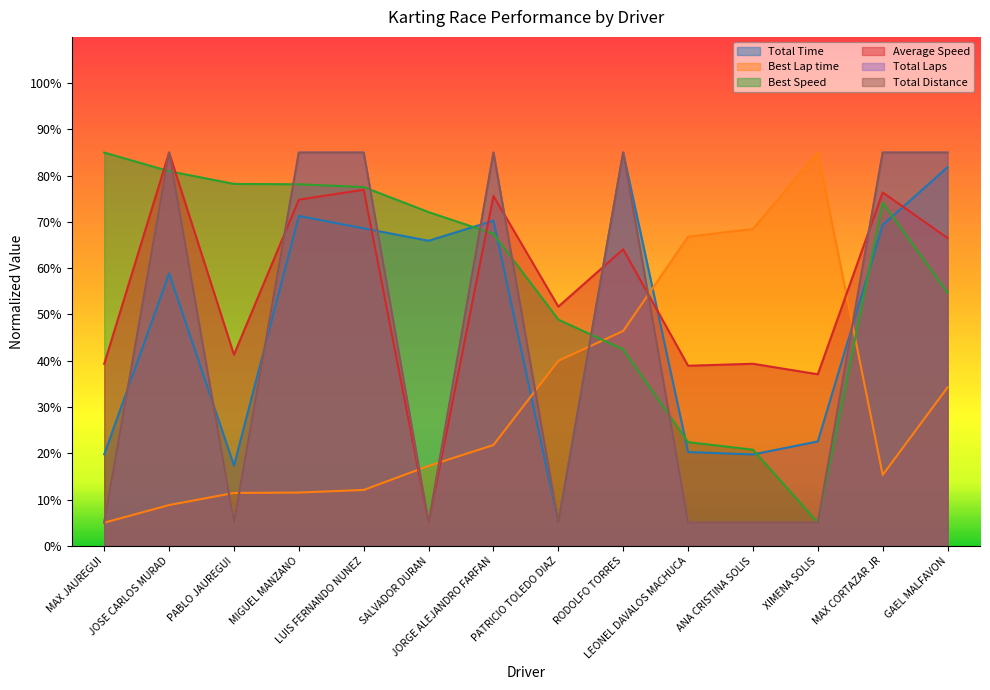

What is the sum of all Total Time values?

675.8